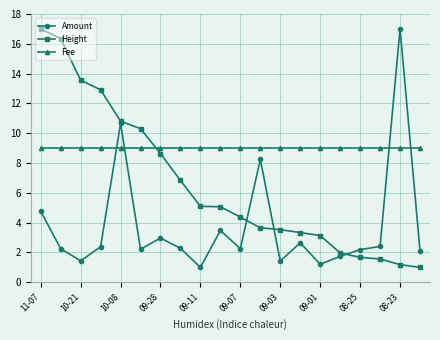

Which series has the largest total across all categories?

Fee